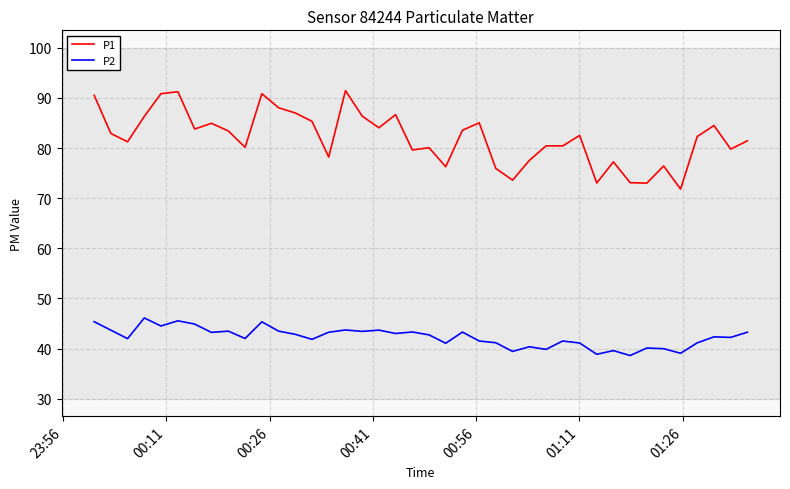

Which series has the largest range (max minus min)?

P1